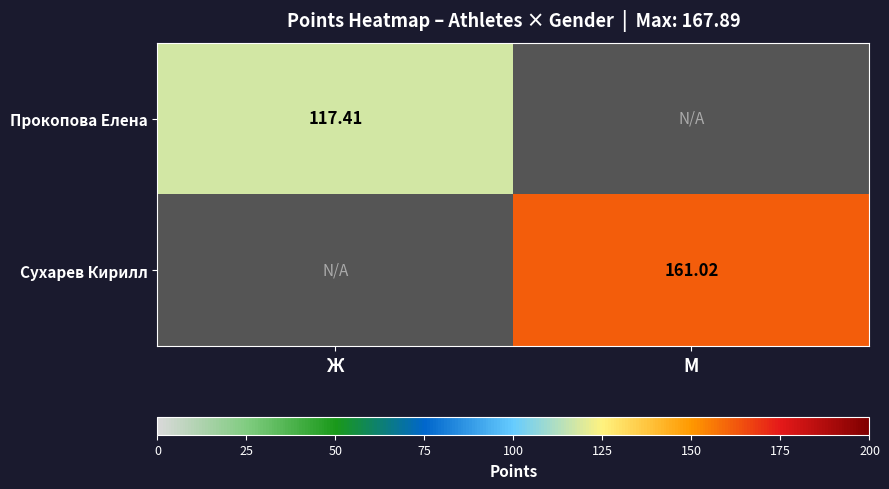

Is the value of Сухарев Кирилл at М greater than the value of Прокопова Елена at Ж?

Yes